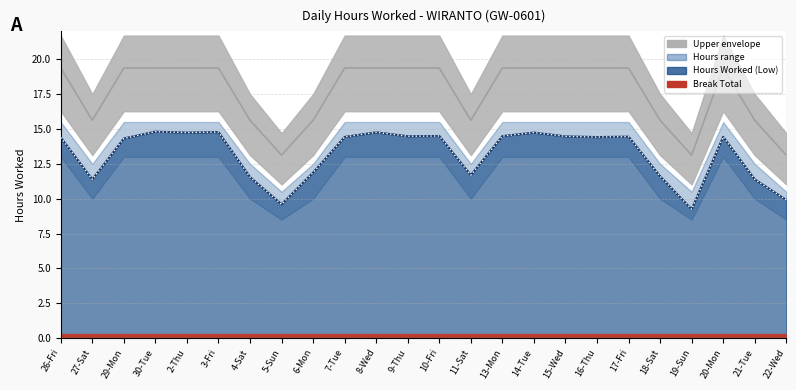

Rank the categories by value from highest to lowest.

30-Tue, 3-Fri, 8-Wed, 2-Thu, 14-Tue, 10-Fri, 13-Mon, 9-Thu, 15-Wed, 17-Fri, 20-Mon, 7-Tue, 16-Thu, 26-Fri, 29-Mon, 6-Mon, 11-Sat, 18-Sat, 4-Sat, 21-Tue, 27-Sat, 22-Wed, 5-Sun, 19-Sun